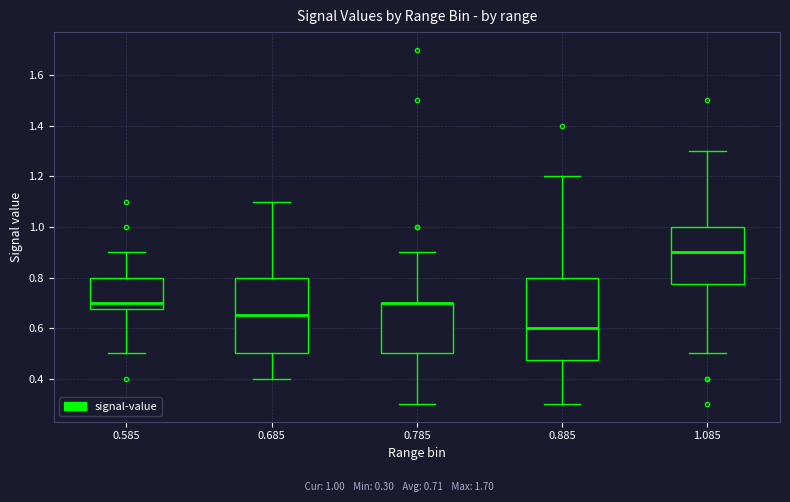

Where does the median line of the box at x = 1.085 sit on the y-axis? The values are not printed on the chart, so give them approximately, as read against the axis.

0.90